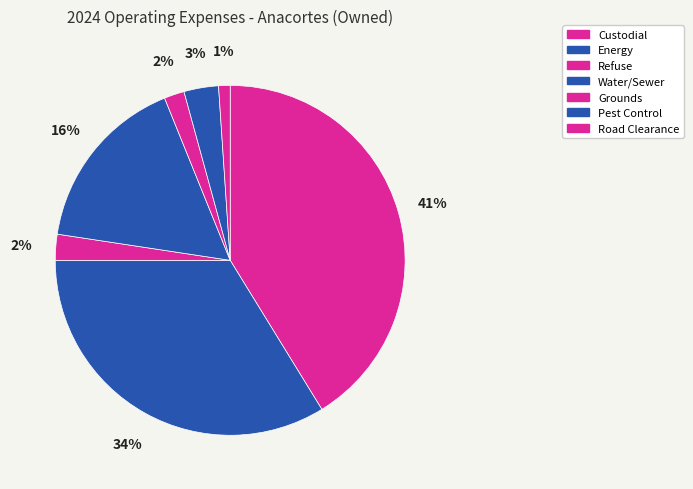

Is there a majority slice in this chart?

No